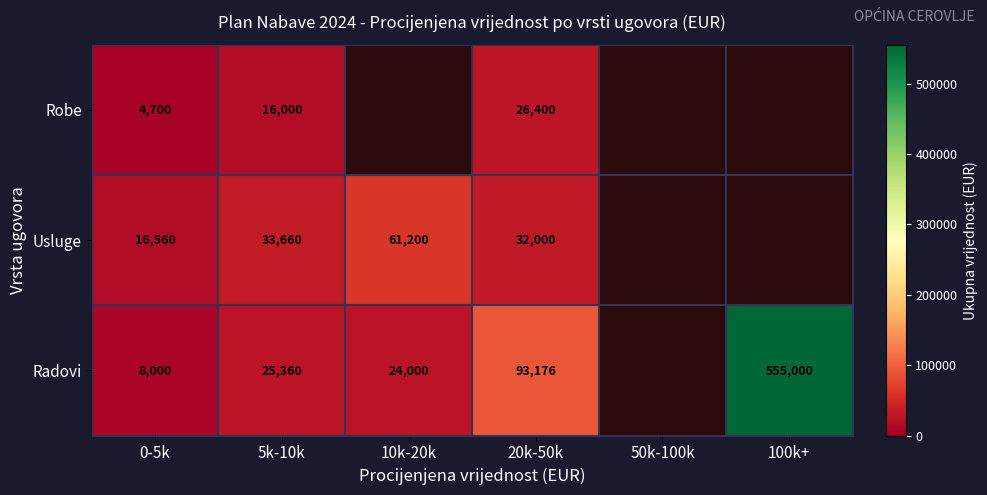

True or false: Robe has a value of 26400 at 20k-50k.

True